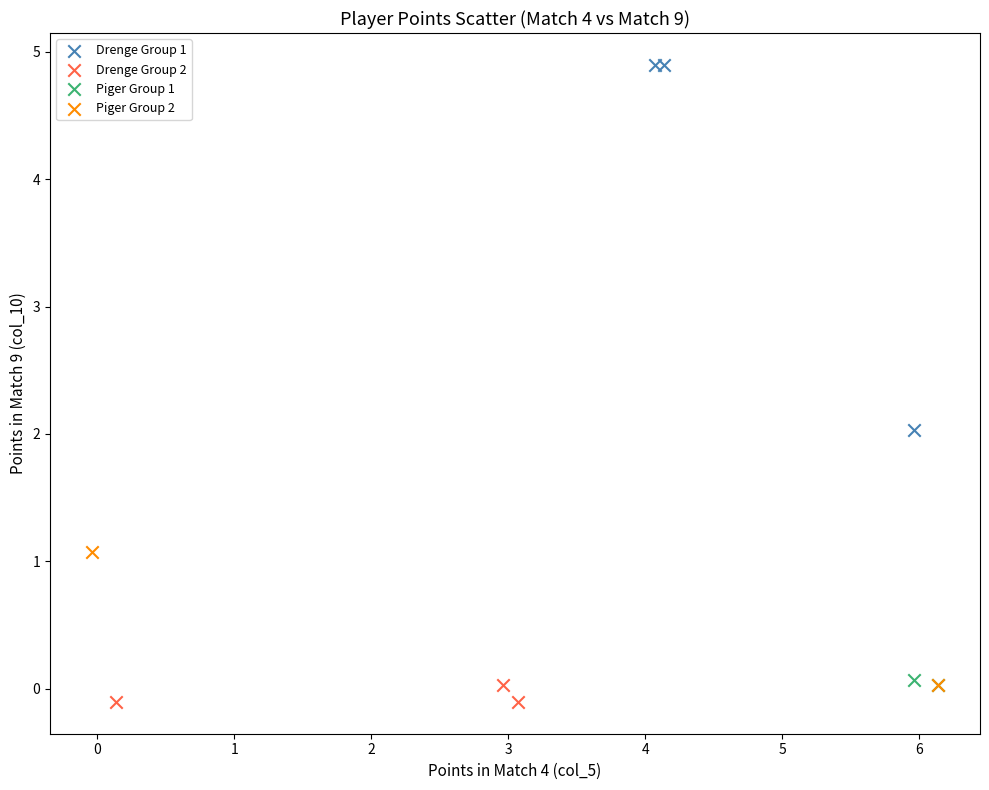

Which series has the widest spread of Y values?

Drenge Group 1